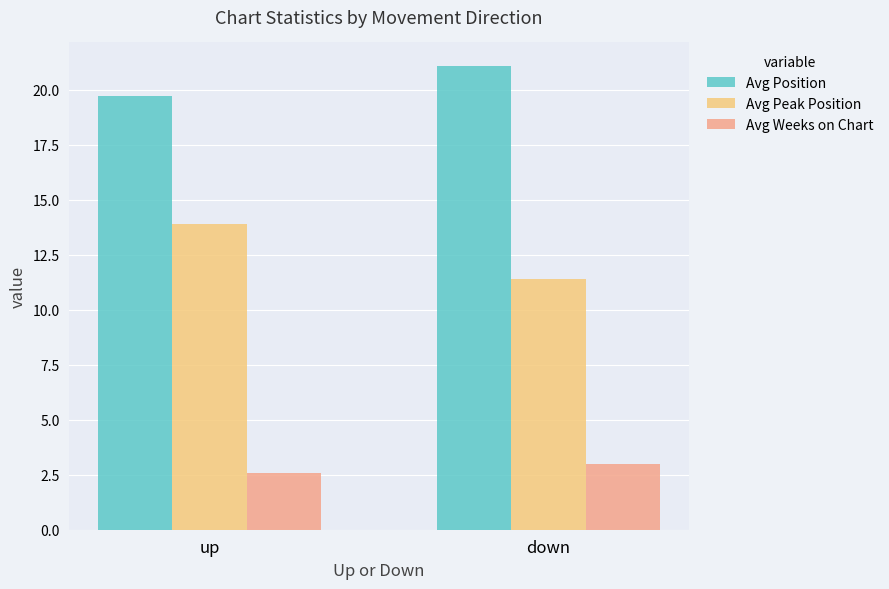

What position from the right is up?

2